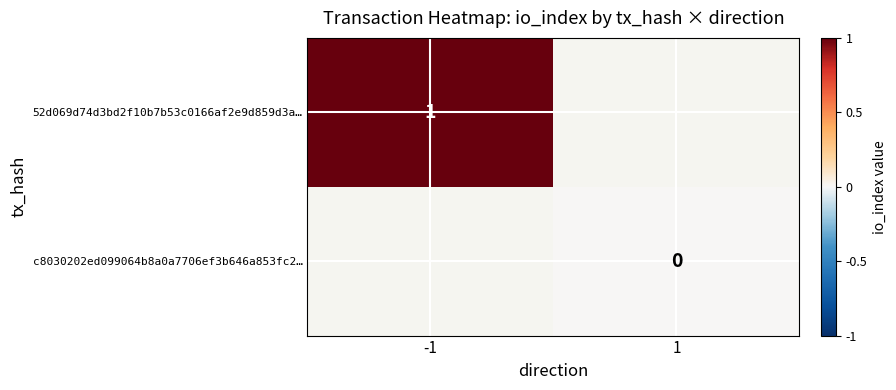

True or false: 52d069d74d3bd2f10b7b53c0166af2e9d859d3a… has a value of 1 at -1.

True